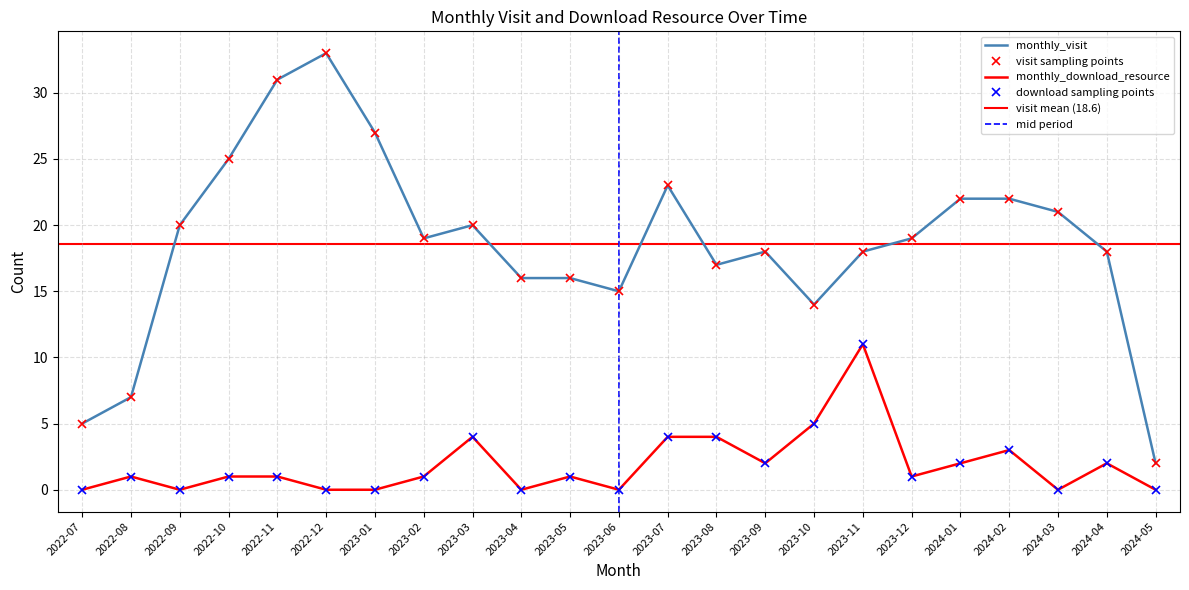

At which category is the sum across all series the highest?

2022-12